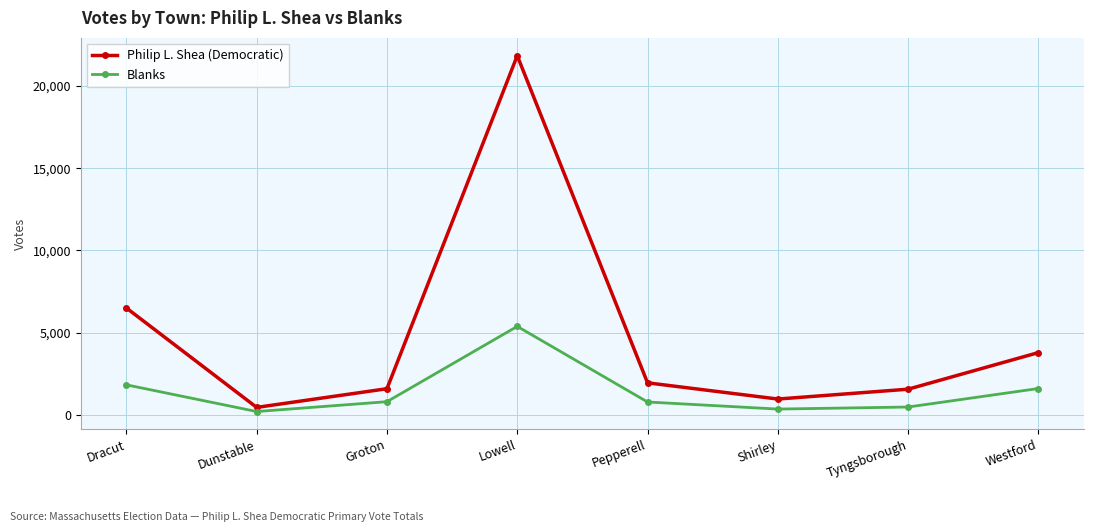

True or false: Blanks has more than 1 points higher than both neighbors.

False